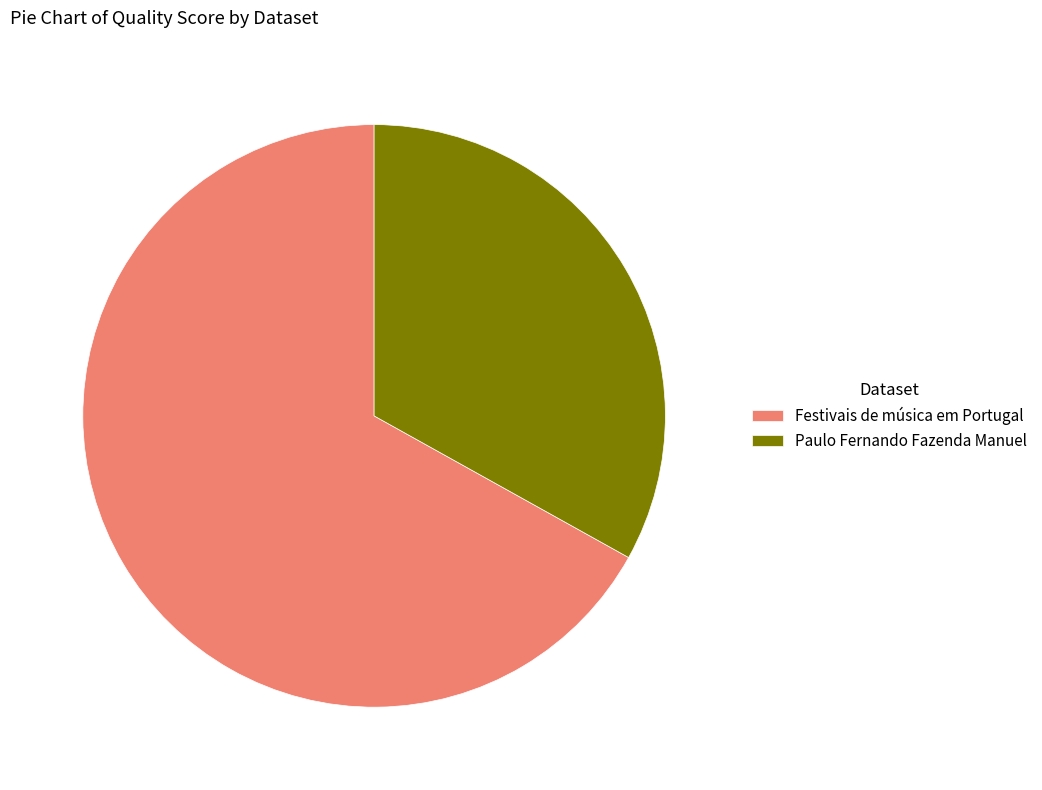

Is there a majority slice in this chart?

Yes